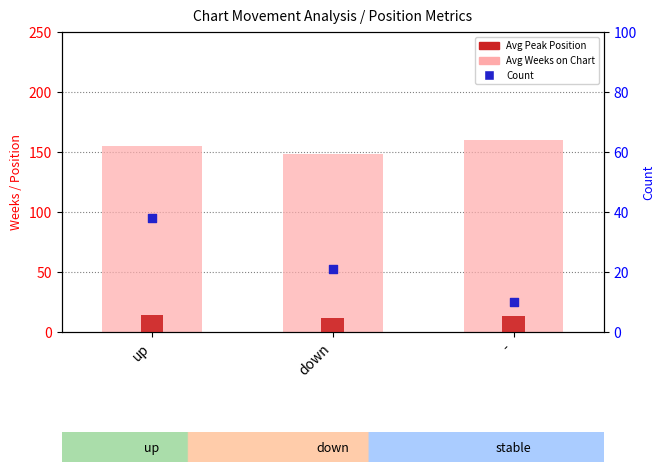

What are all the series names shown in the legend?

Avg Weeks on Chart, Avg Peak Position, Count